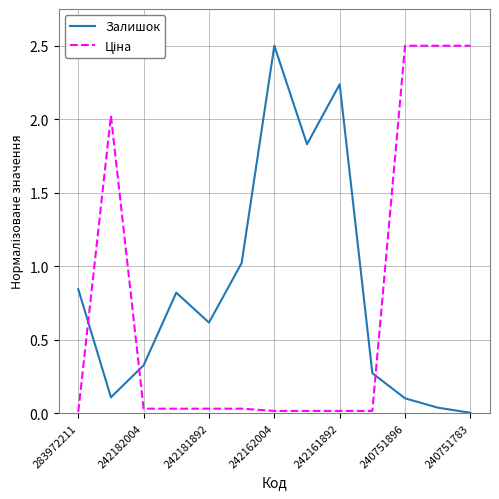

How many lines are shown in the chart?

2